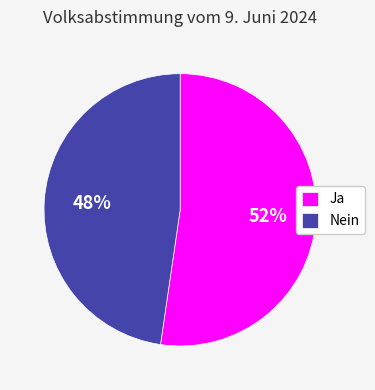

Is the sum of Nein and Ja greater than half?

Yes